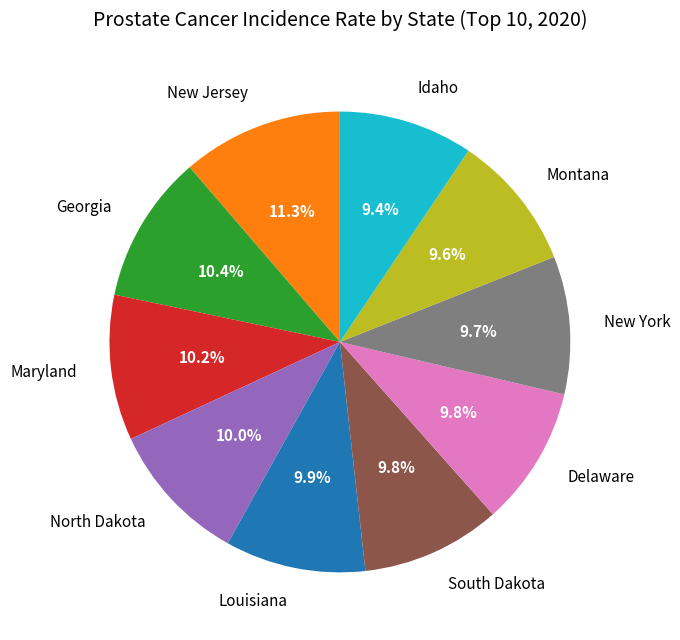

What is the ratio of the value at Maryland to the value at South Dakota?

1.0